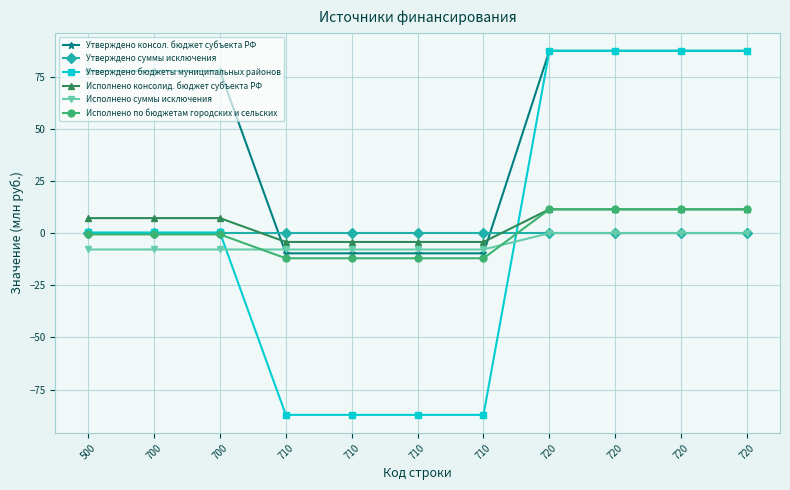

Between which two adjacent categories do Исполнено по бюджетам городских и сельских and Утверждено бюджеты муниципальных районов first intersect?

700 and 710